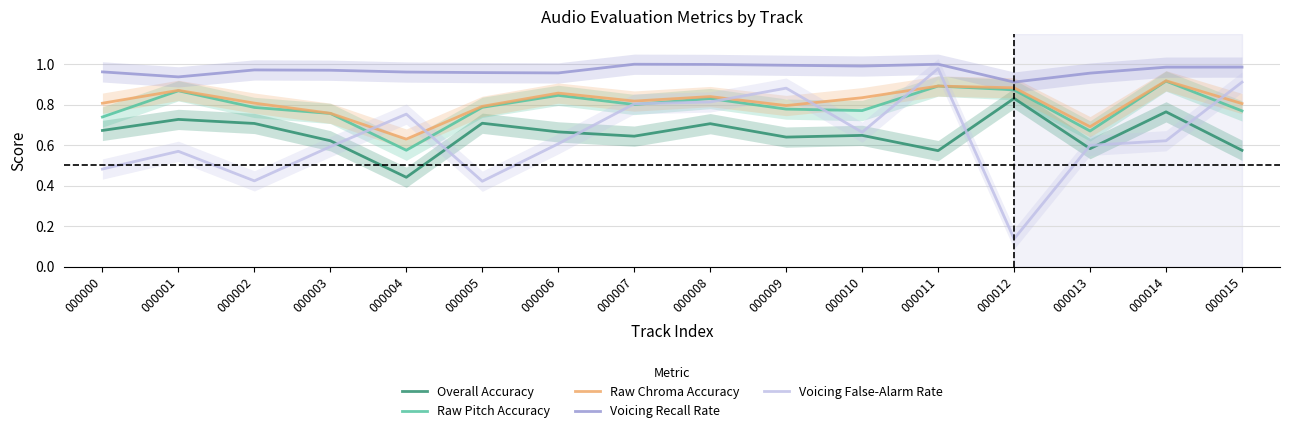

What is the difference between the maximum and second lowest values in the Raw Pitch Accuracy series?

0.2